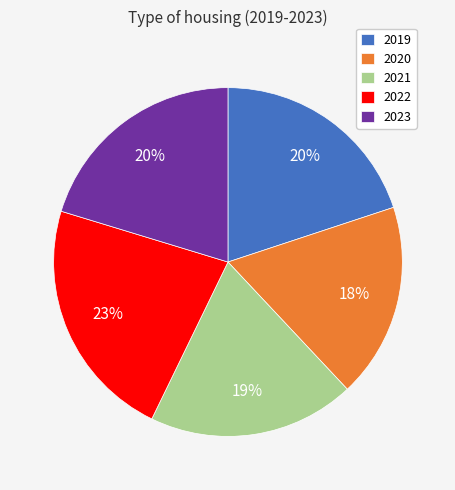

What percentage is the 2021 slice, to the nearest percent?

19%